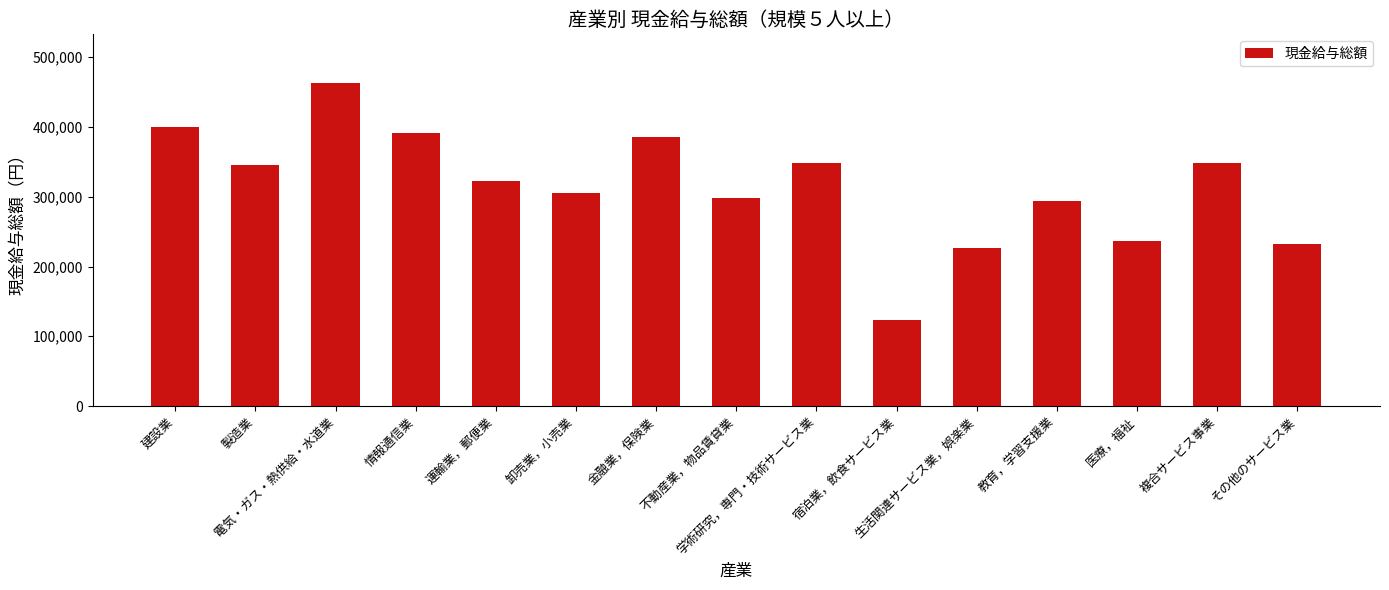

What is the greatest value displayed?

463369